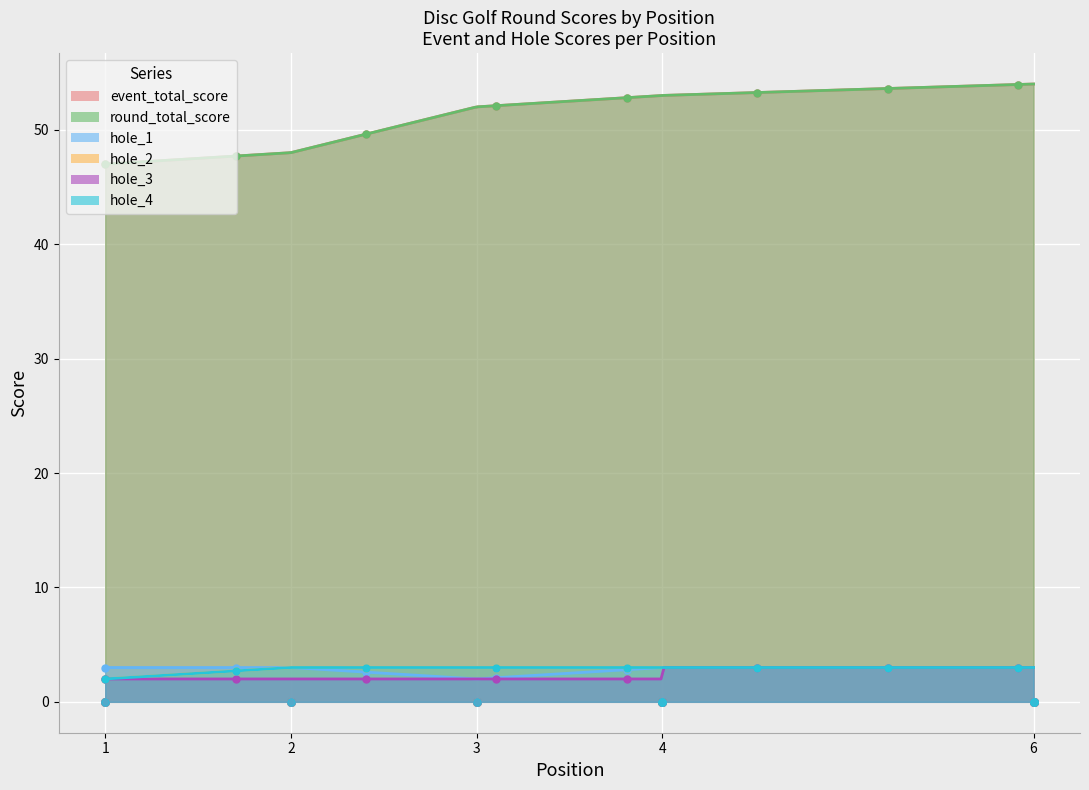

What is the total value across all series at 6?

120